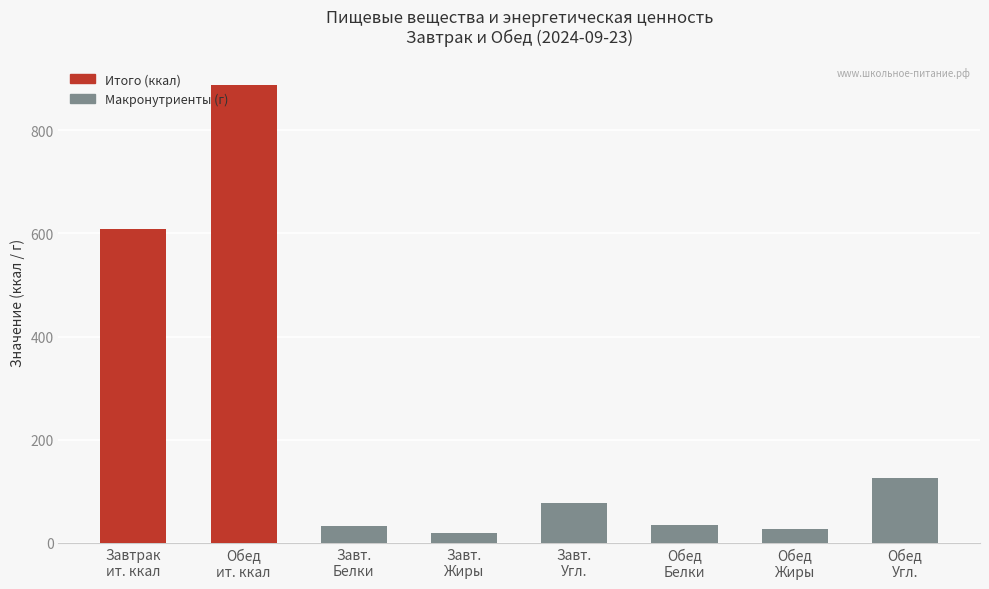

What is the average value?

226.5